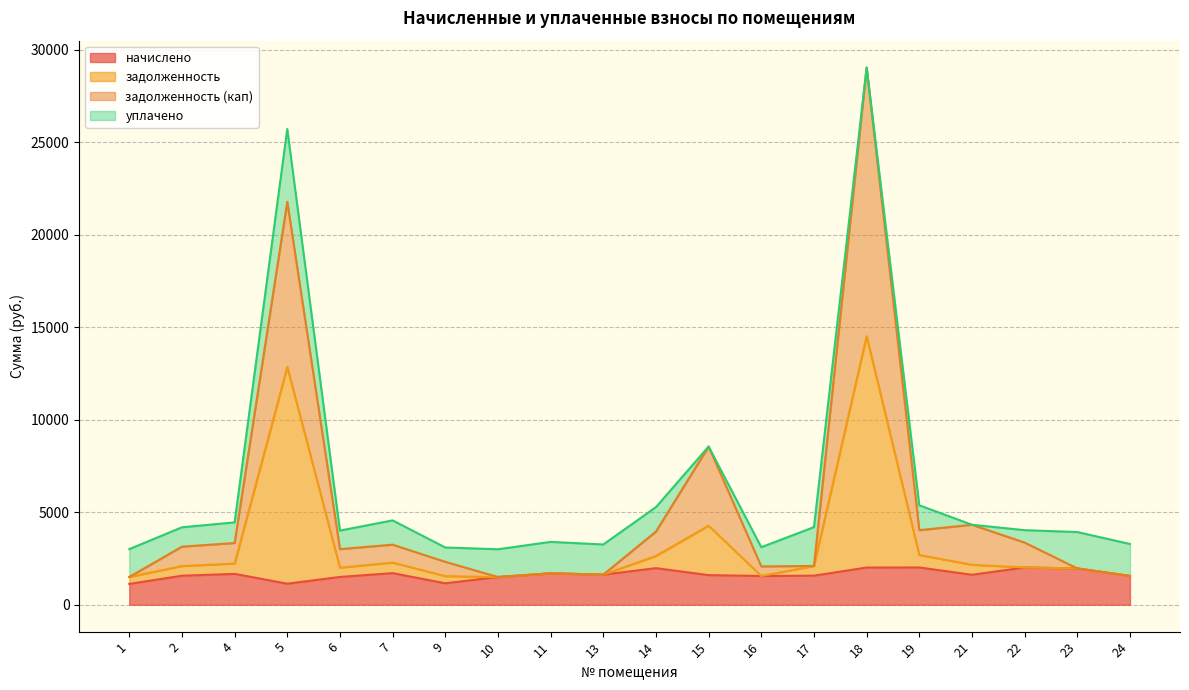

At which category is the sum across all series the highest?

18